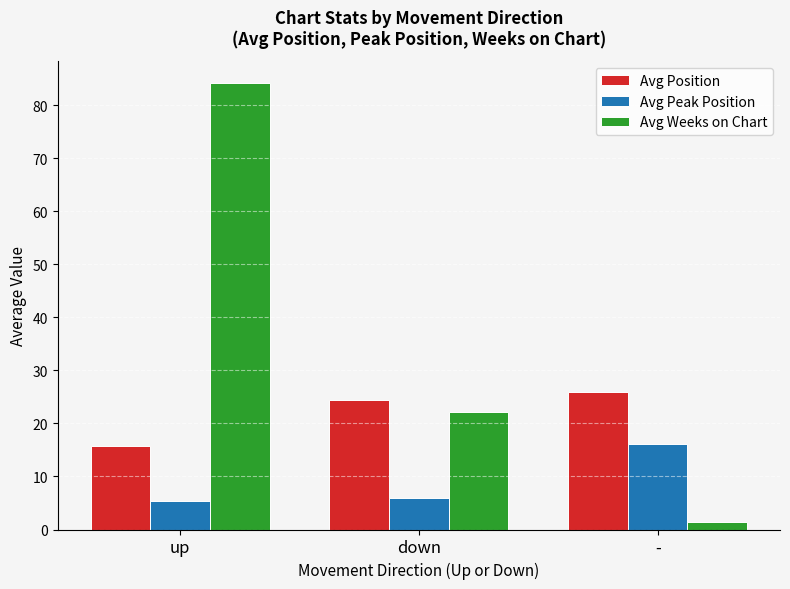

What is the difference between the maximum and second lowest values in the Avg Position series?

1.6